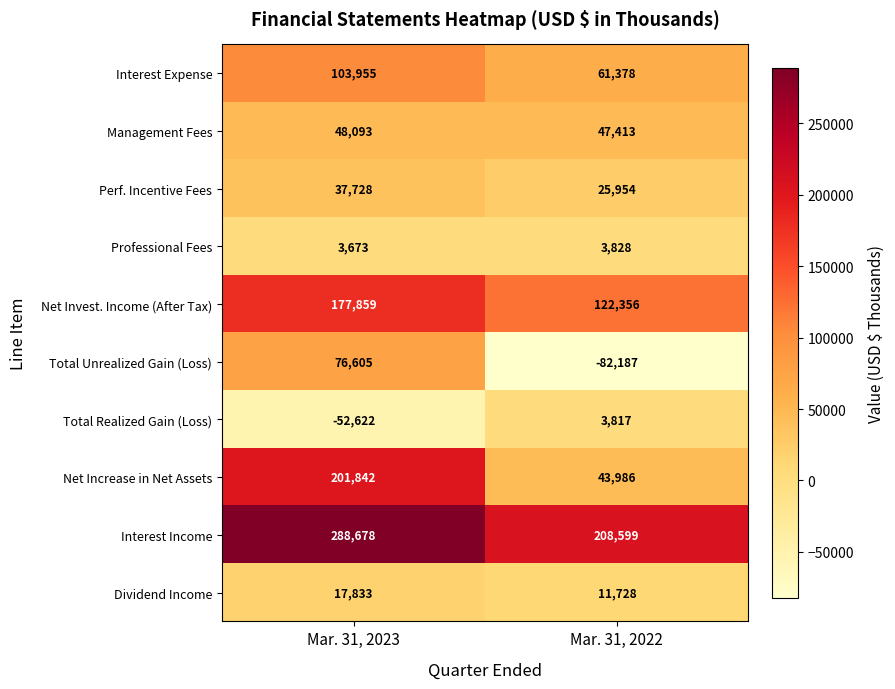

What is the sum of all Perf. Incentive Fees values?

63682